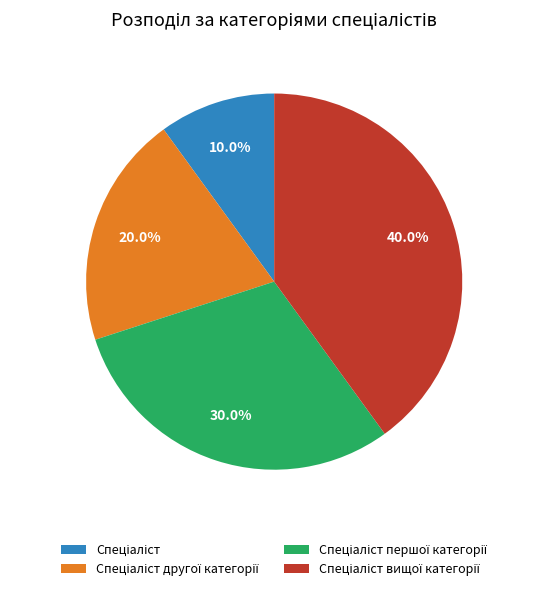

Does any single category account for the majority?

No